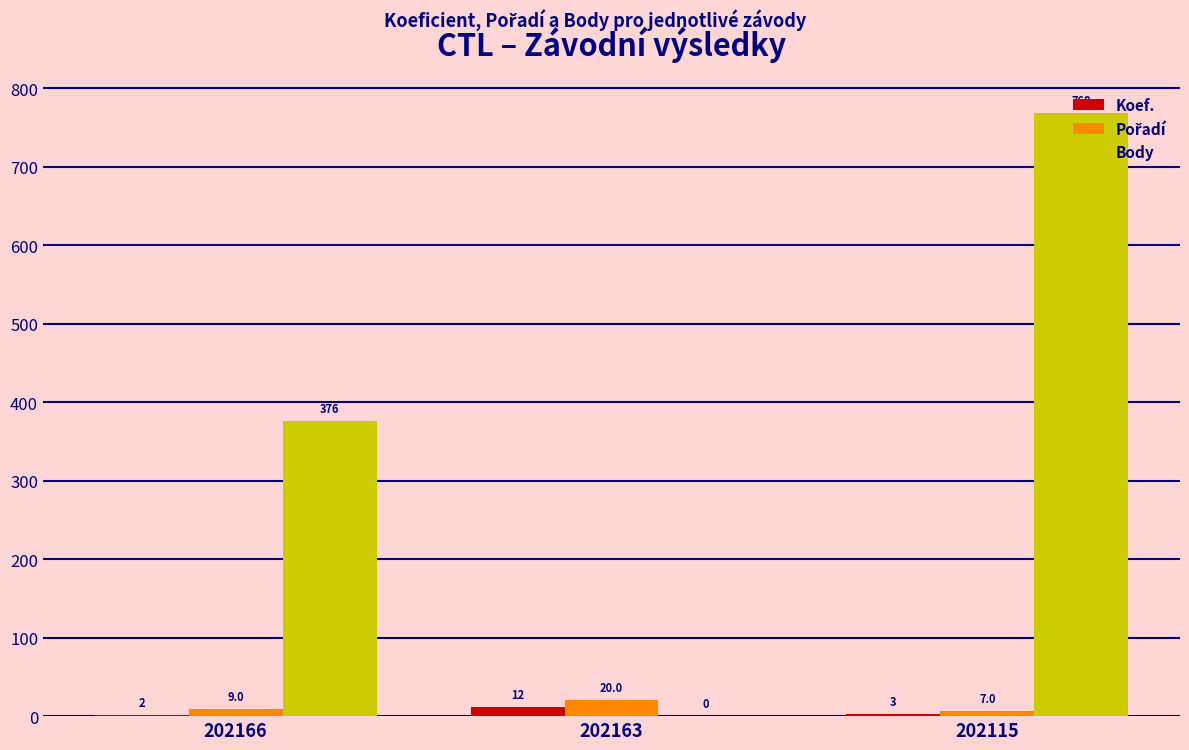

Is the value of Body at 202163 greater than the value of Koef. at 202166?

No